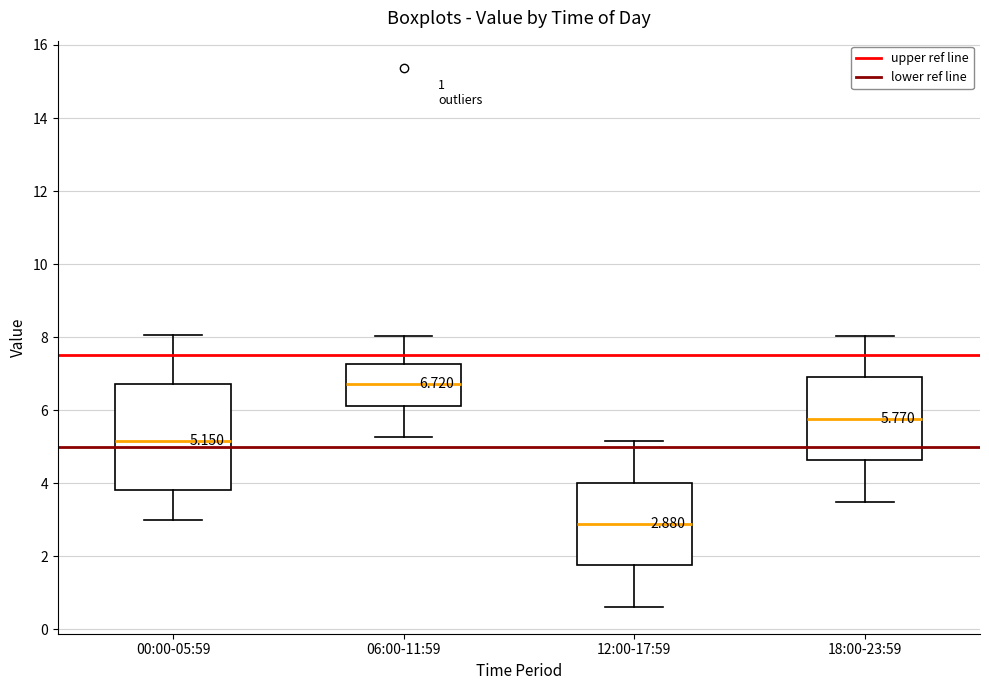

Comparing the boxes themselves (not the whiskers), which one is the tallest?

00:00-05:59